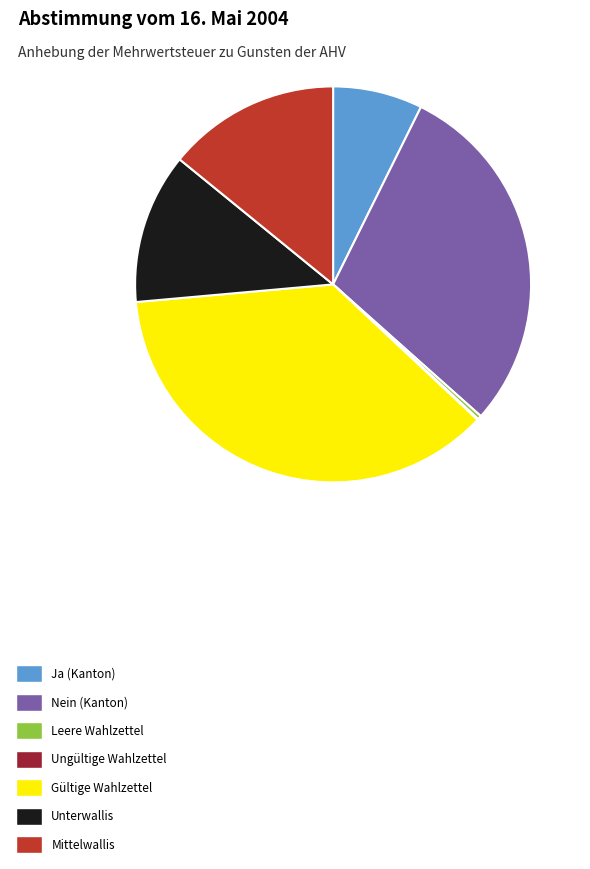

Does Unterwallis represent more than half of the total?

No